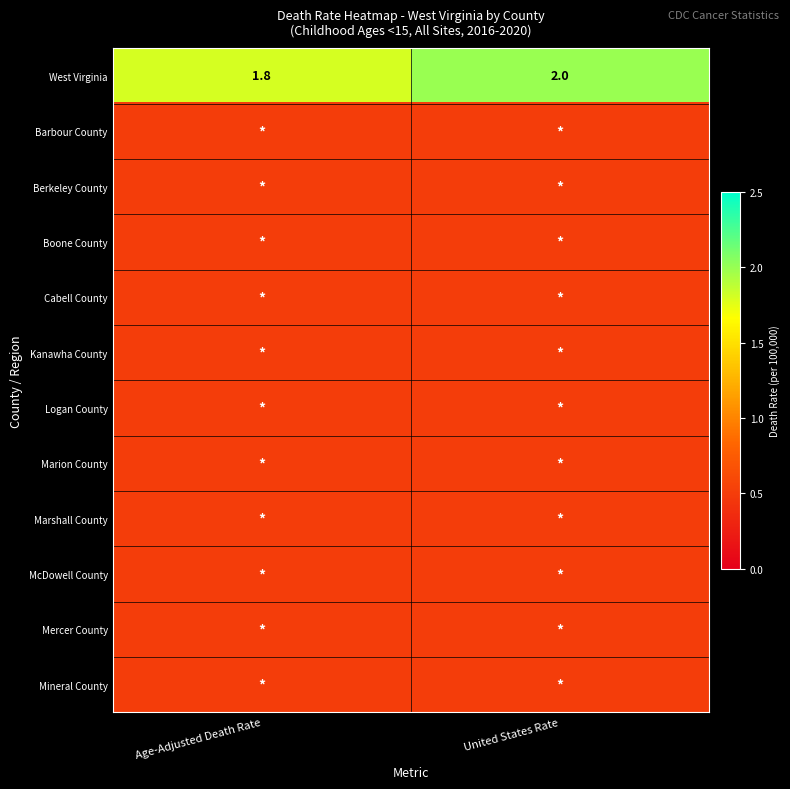

True or false: West Virginia has a value of 2.0 at United States Rate.

True